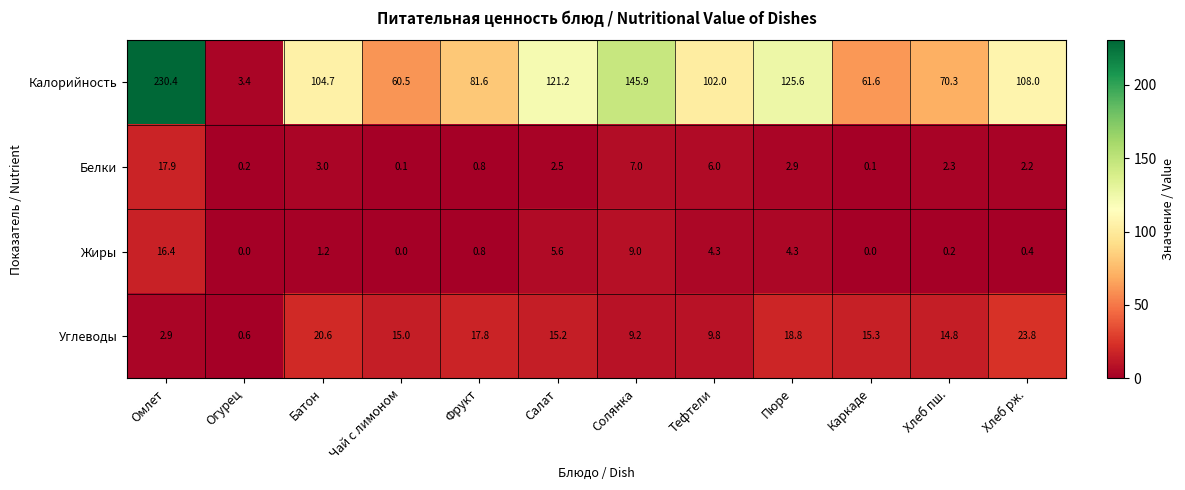

Is it true that Углеводы equals 9.2 at Солянка?

True